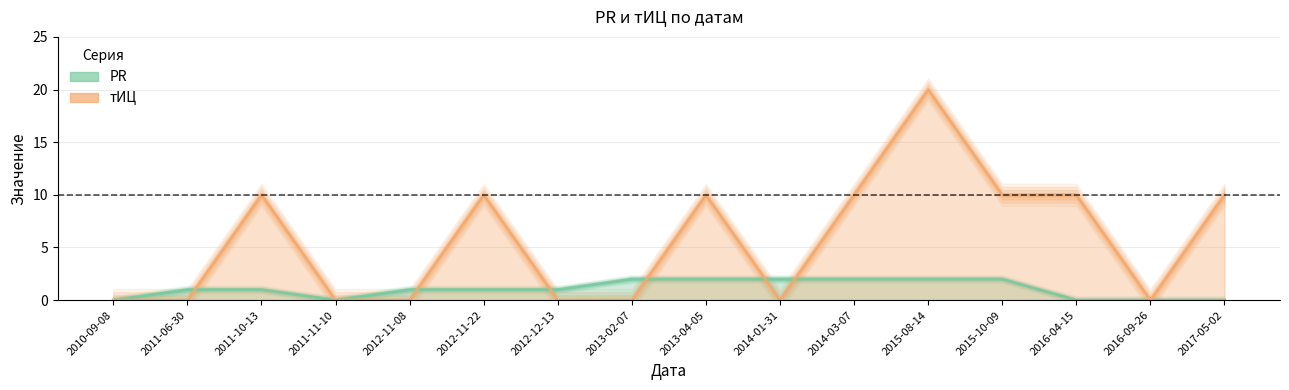

Which category has the lowest value in the тИЦ series?

2010-09-08